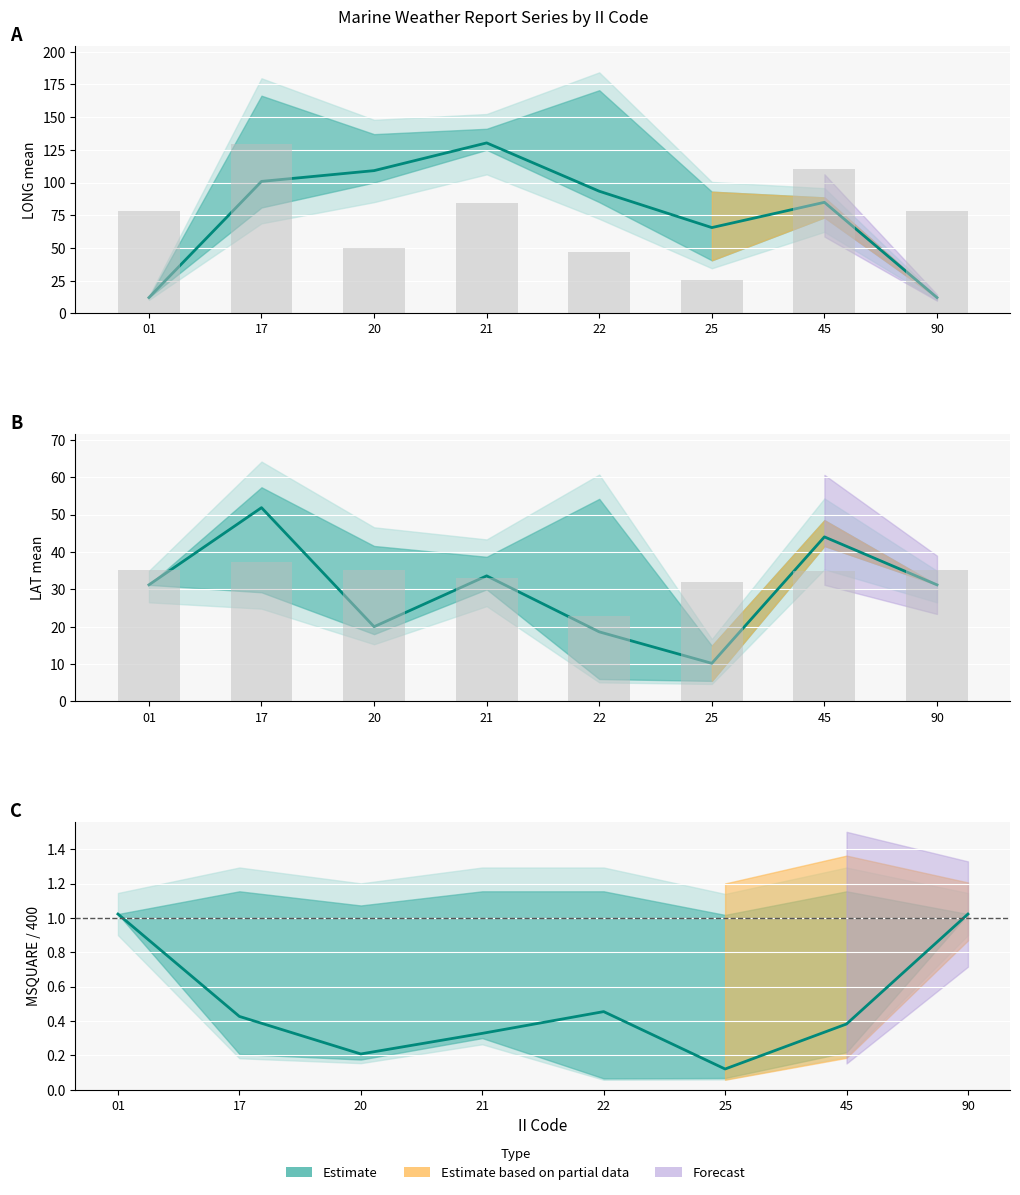

How many groups of bars are there?

8